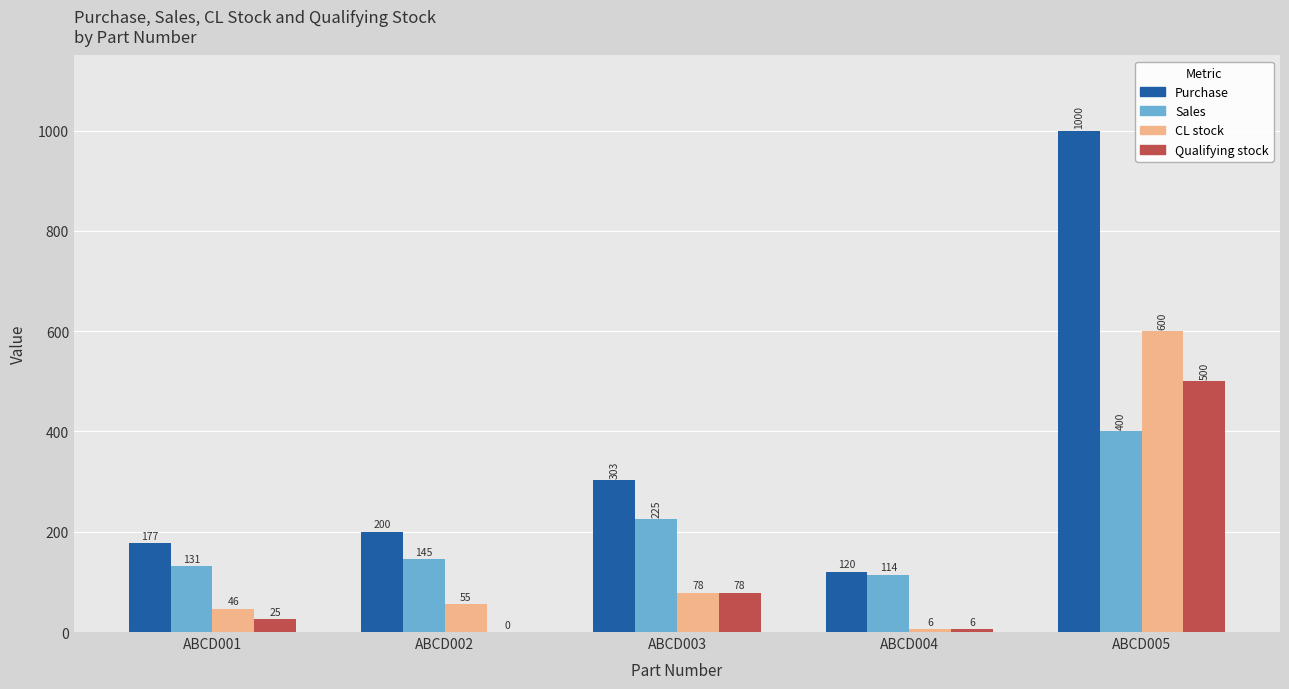

What is the difference between the CL stock values at ABCD005 and ABCD004?

594